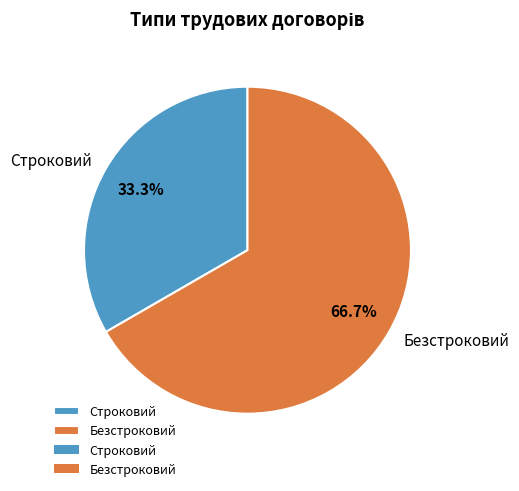

Approximately how many times larger is the value at Строковий compared to Безстроковий?

0.5